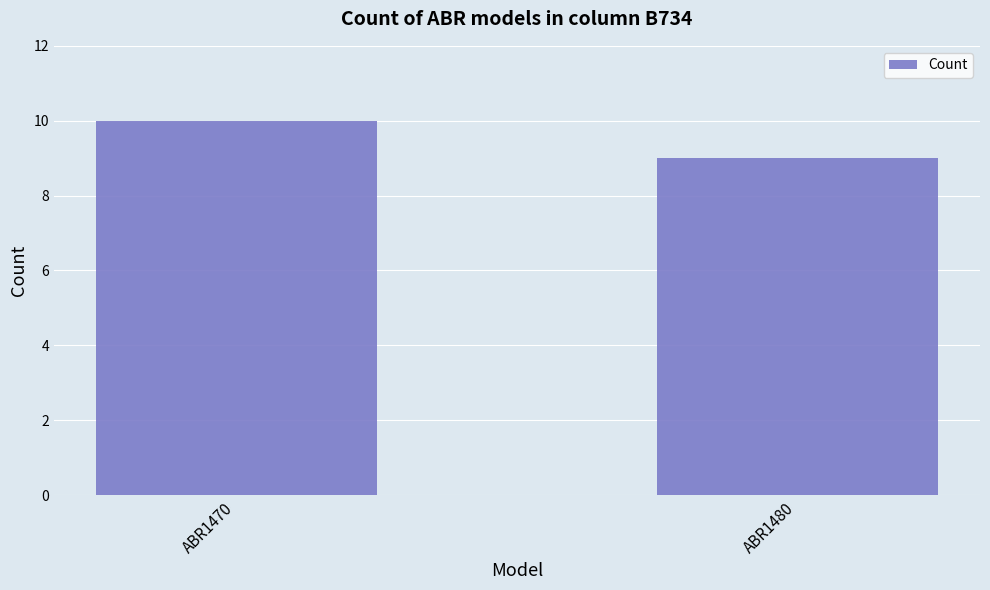

How many bars are there in total?

2